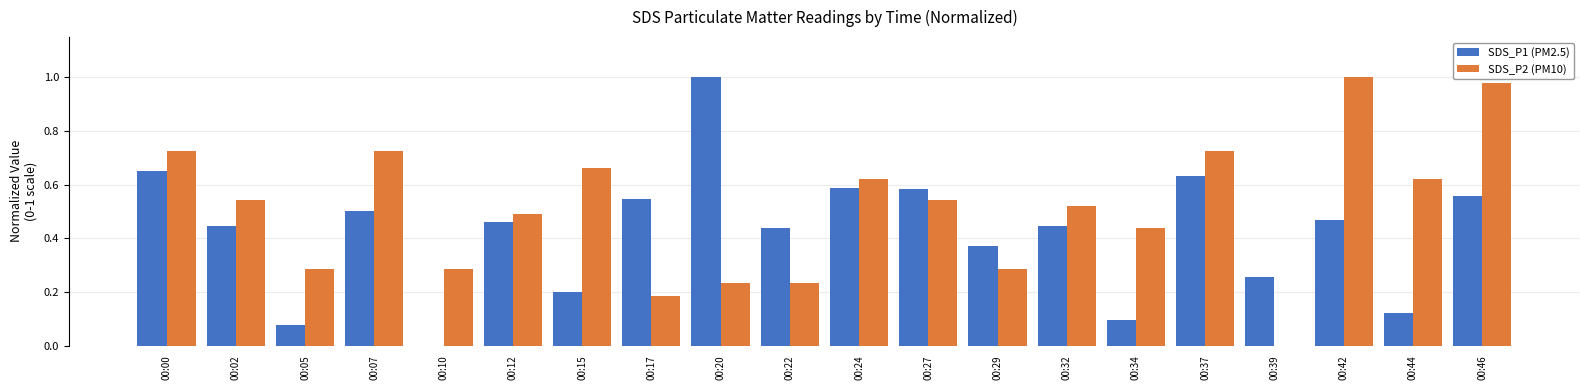

True or false: SDS_P1 (PM2.5) has a value of 0.4 at 00:27.

False